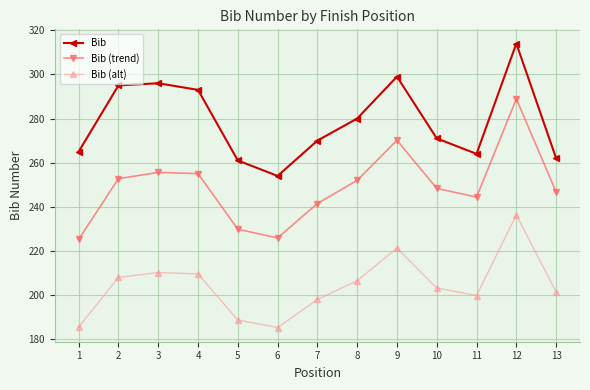

Where is the first local minimum for Bib (trend)?

6